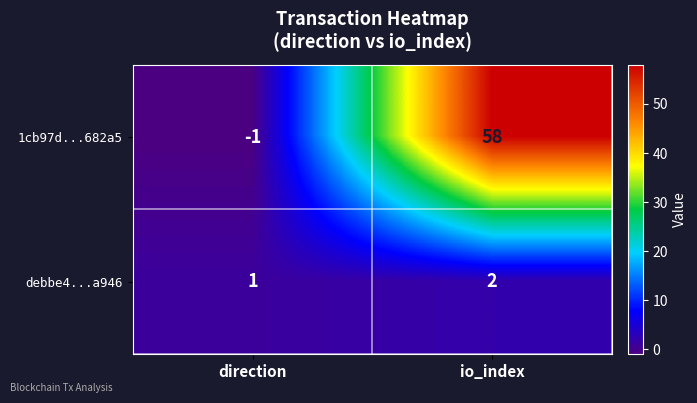

Reading left to right, extract all data points from this chart.

1cb97d...682a5: -1	58
debbe4...a946: 1	2